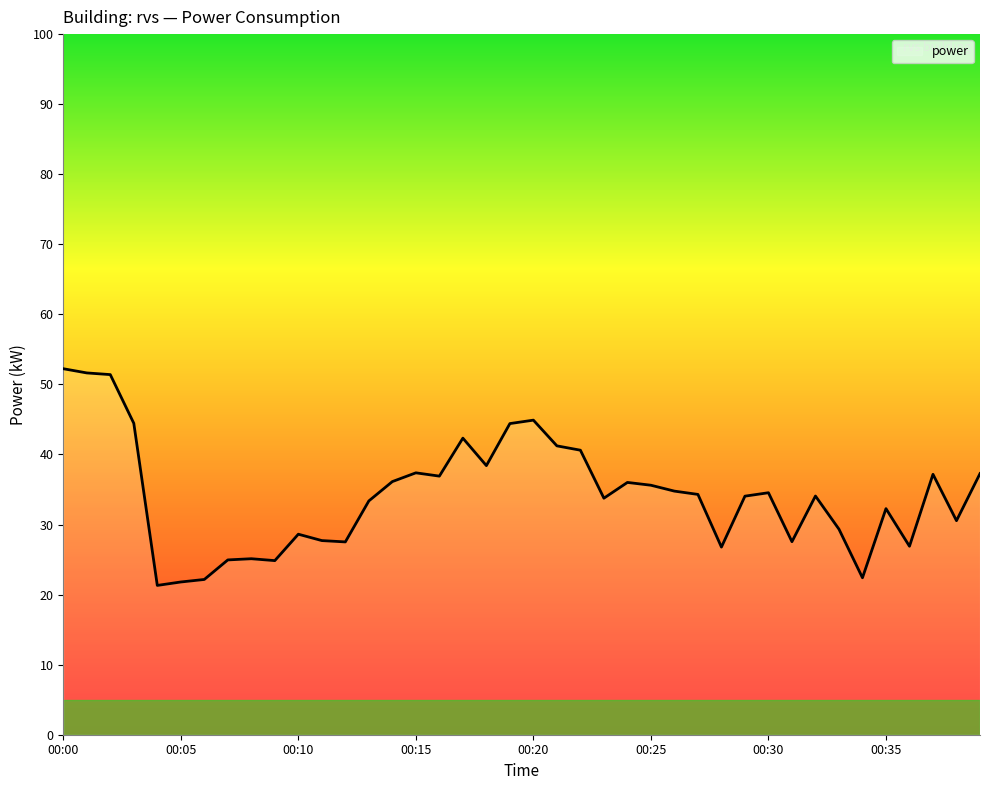

What is the minimum value shown in the chart?

21.3